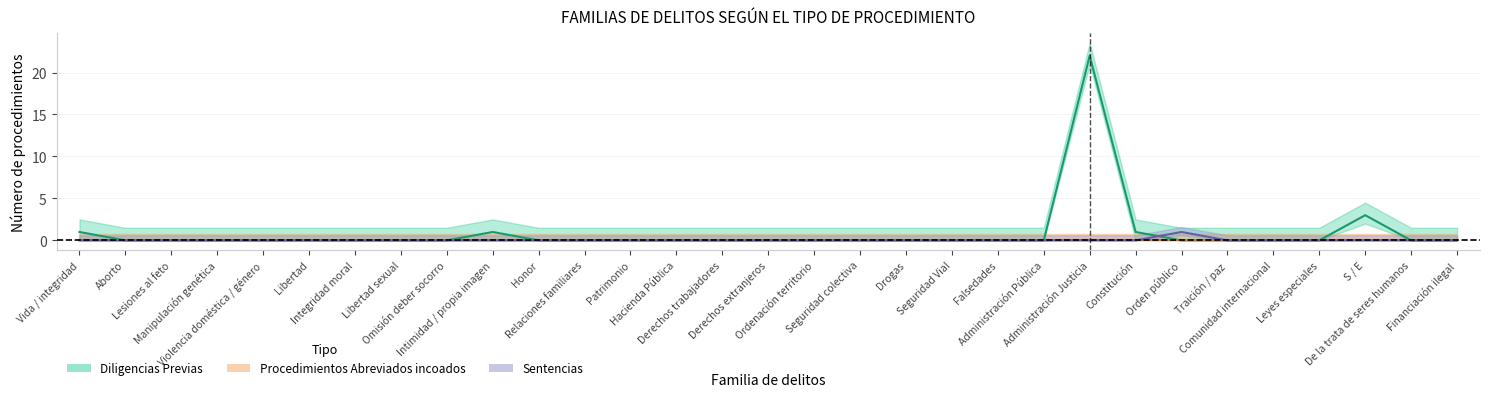

What is the total value across all series at Orden público?

1